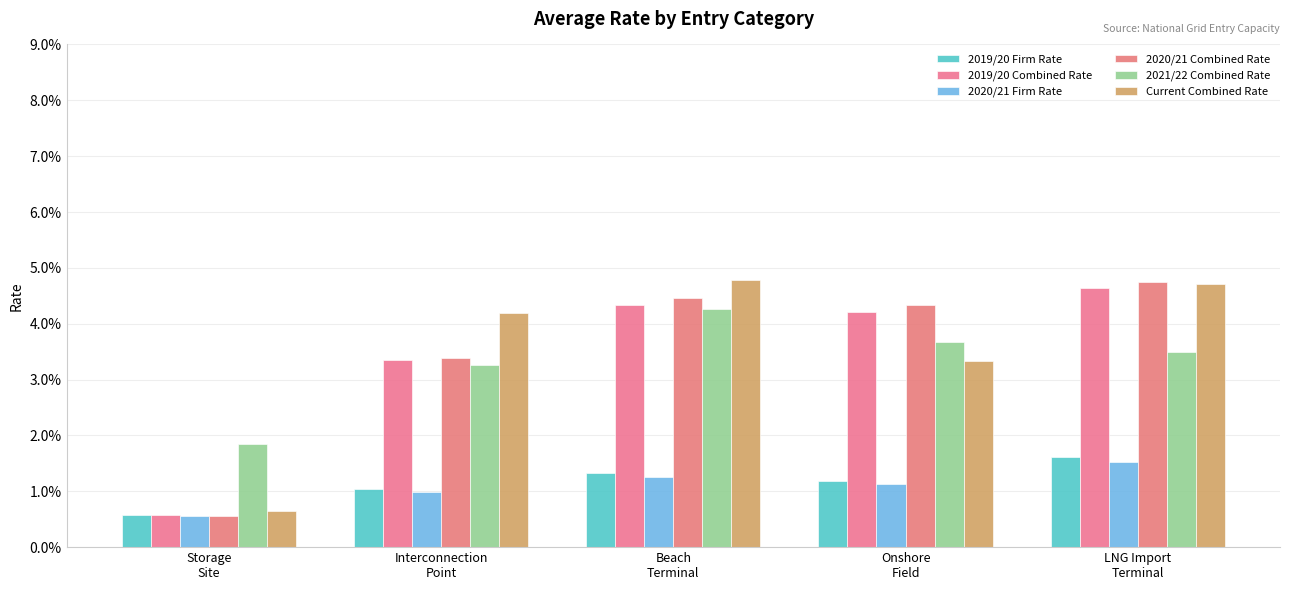

Which category has the highest value in the Current Combined Rate series?

Beach
Terminal